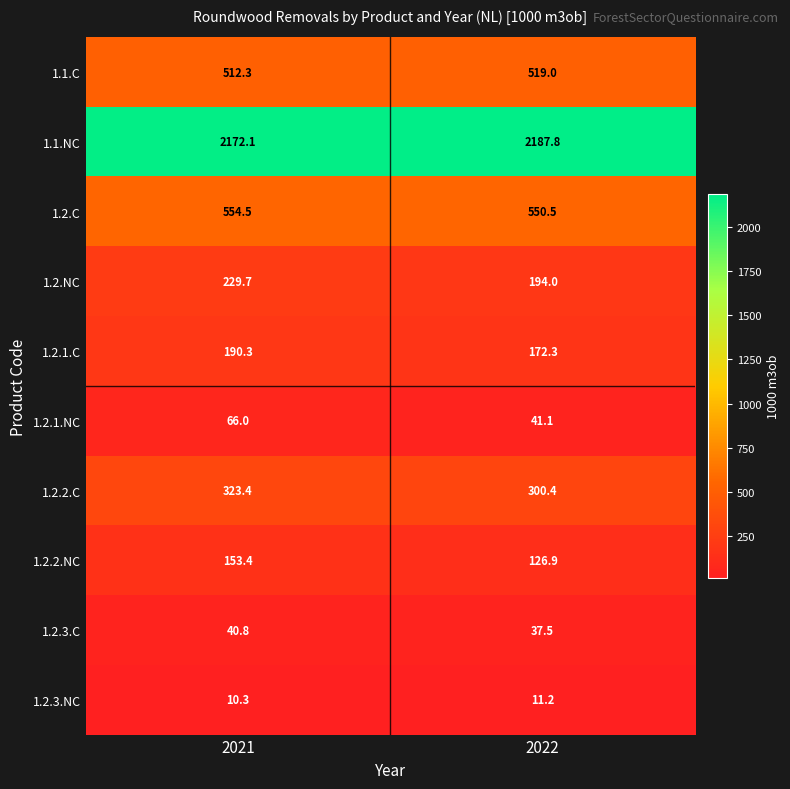

What is the sum of all 1.2.3.C values?

78.3